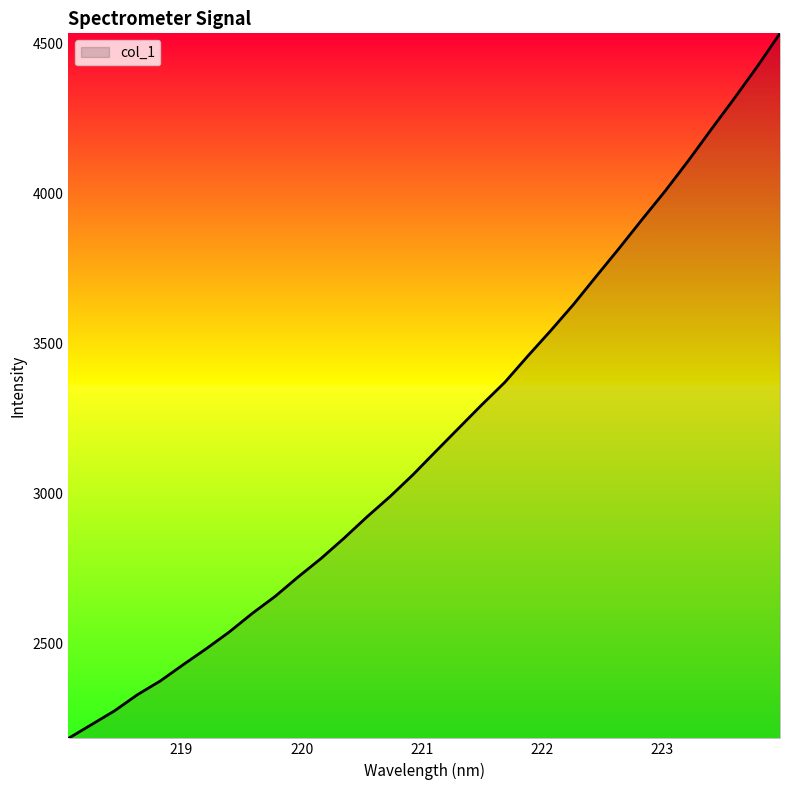

What is the greatest value displayed?

4532.5